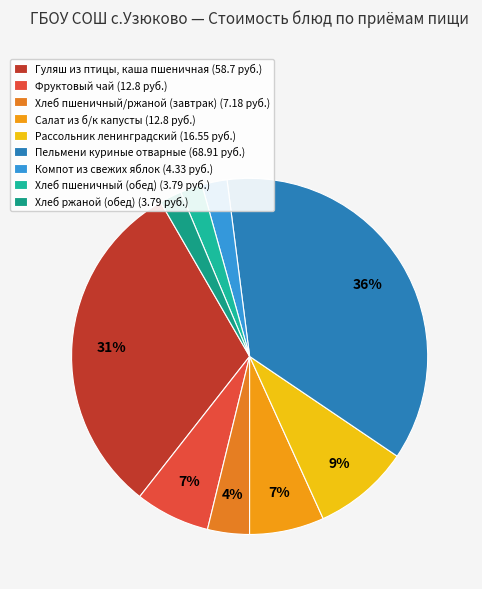

To the nearest percent, what percentage of the pie is Салат из б/к капусты?

7%